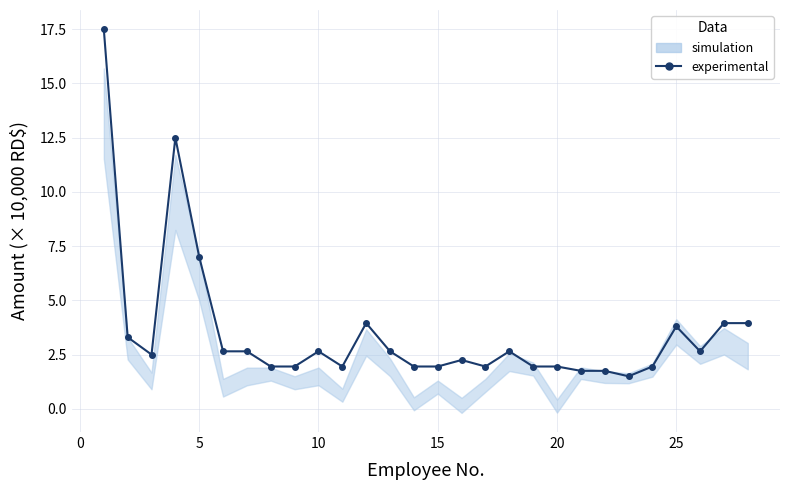

What is the sum of all values?

99.2